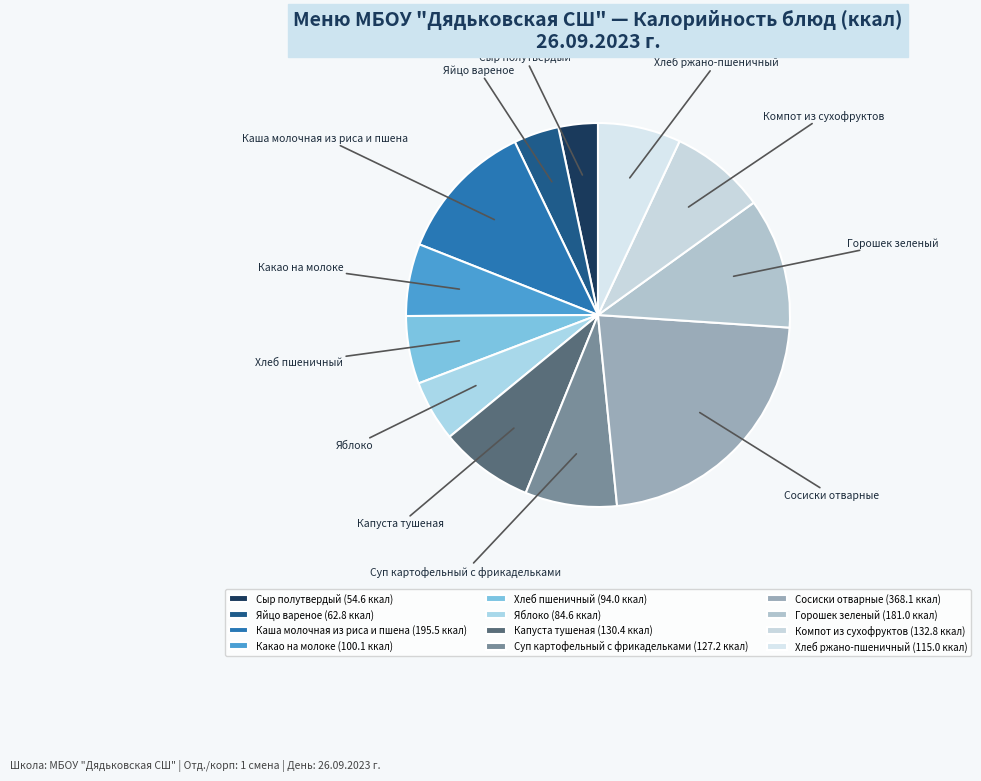

How many segments does this pie chart have?

12